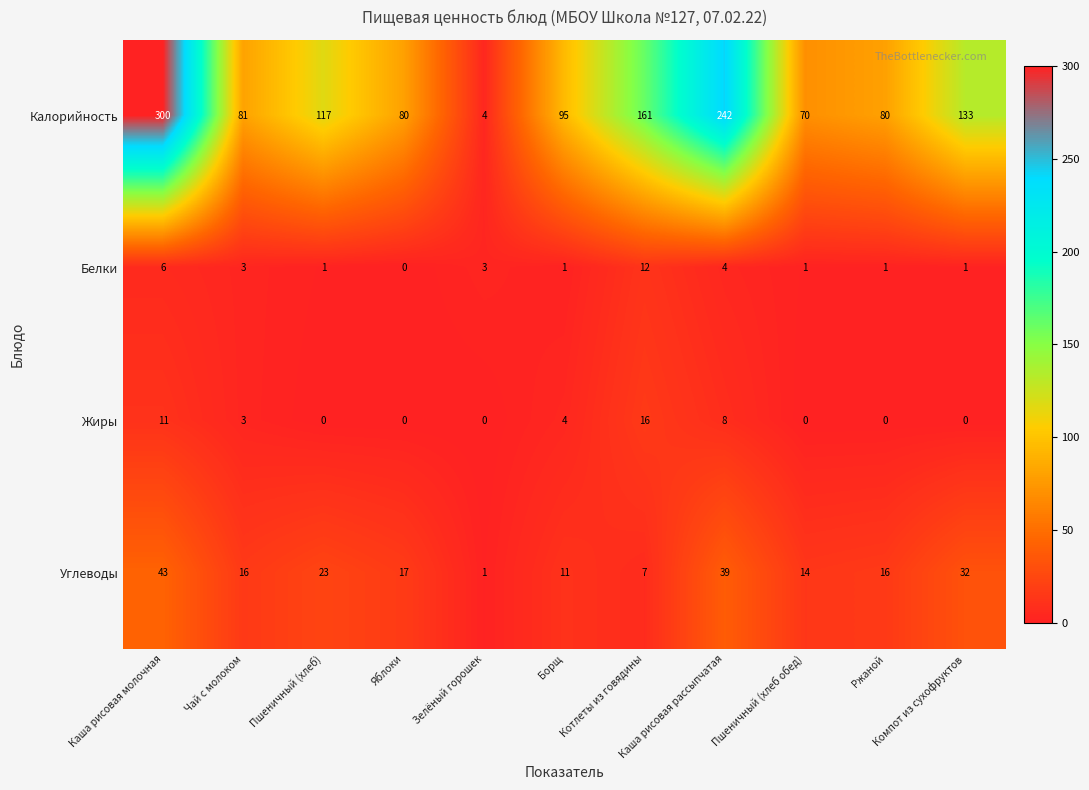

What is the difference between the second highest and minimum values in the Калорийность series?

238